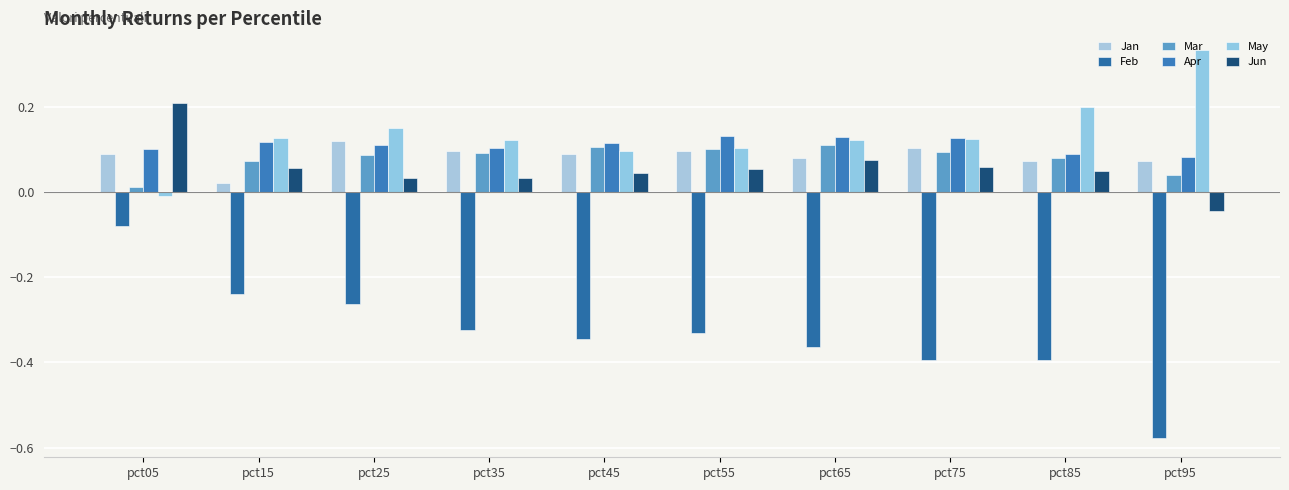

How many bars are there in each group?

6